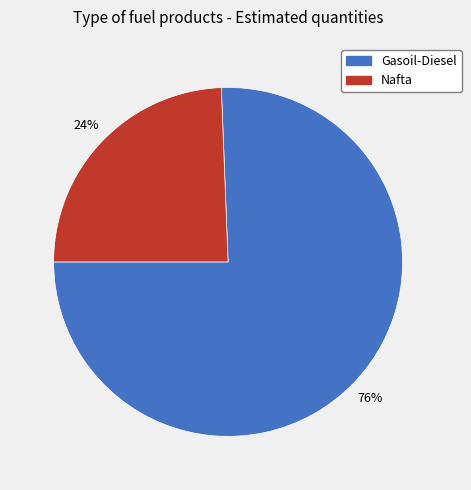

Between Nafta and Gasoil-Diesel, which is larger?

Gasoil-Diesel